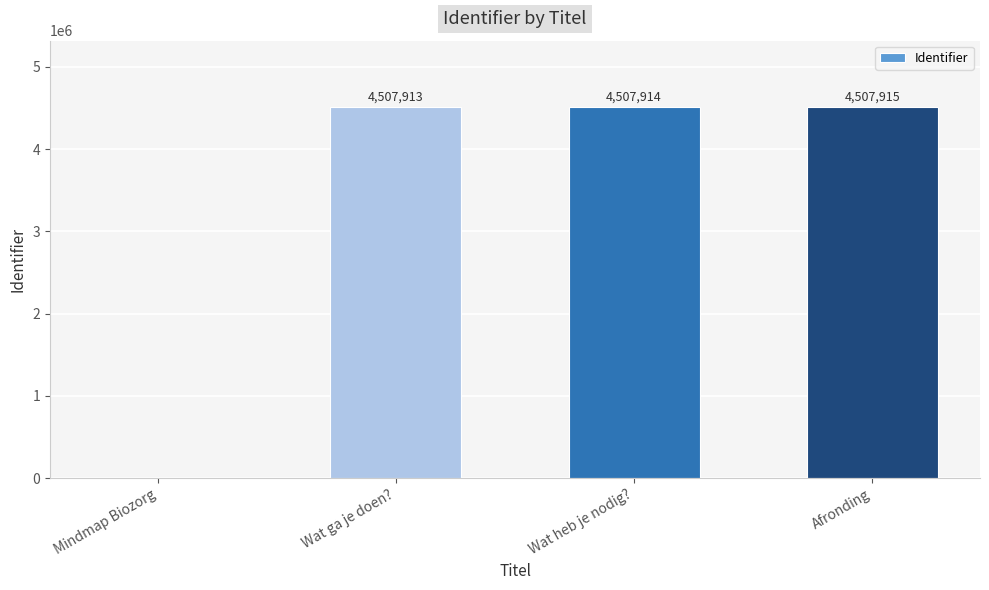

Which label corresponds to the largest value in the chart?

Afronding